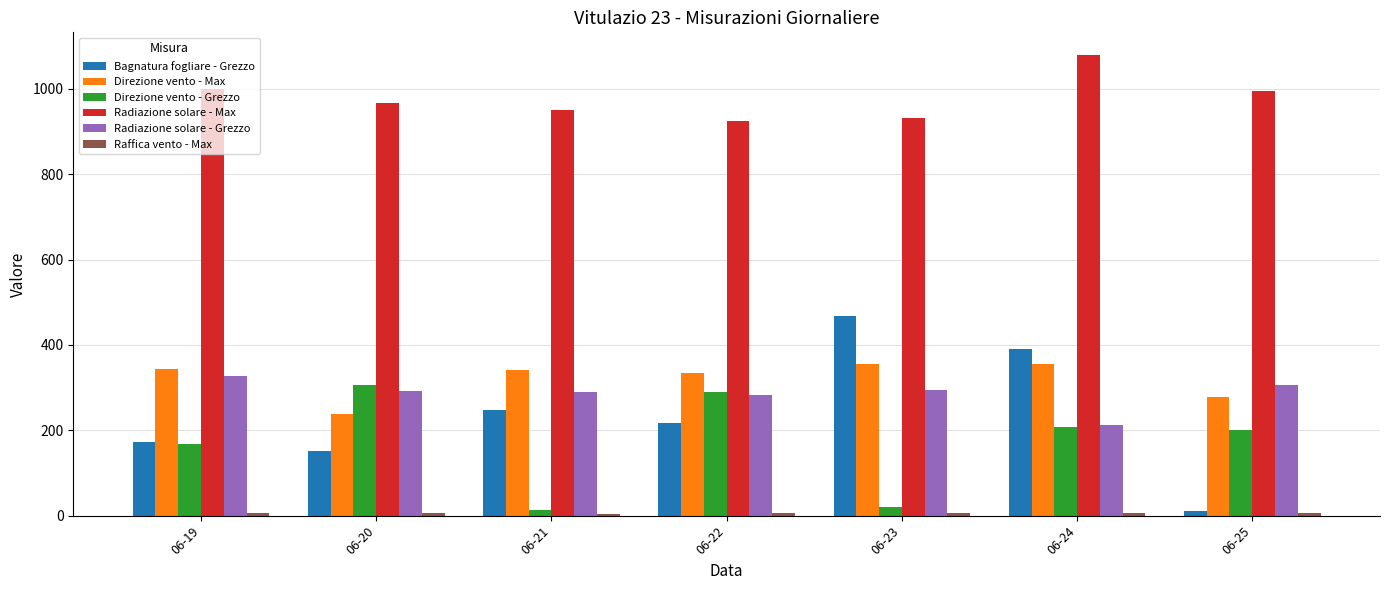

The value of Direzione vento - Grezzo at 06-24 is 307.9. True or false?

False